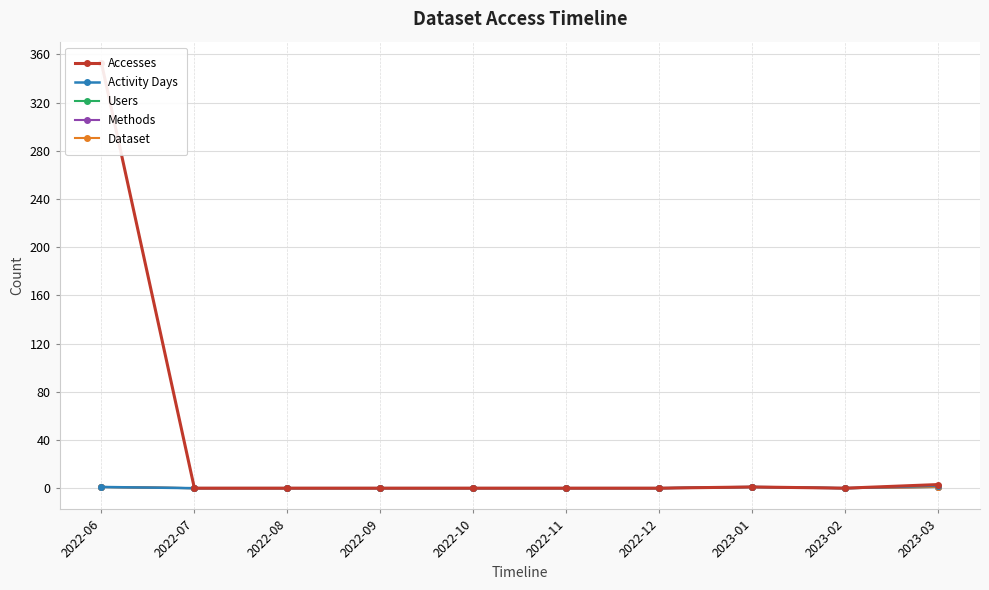

Which category has the lowest value in the Methods series?

2022-07